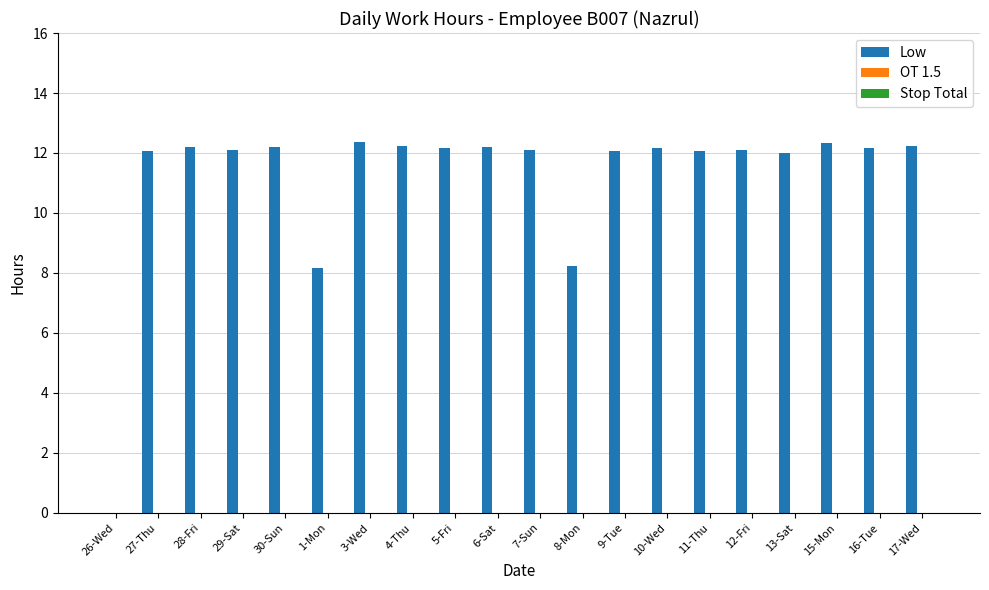

What is the sum of all values?

223.2